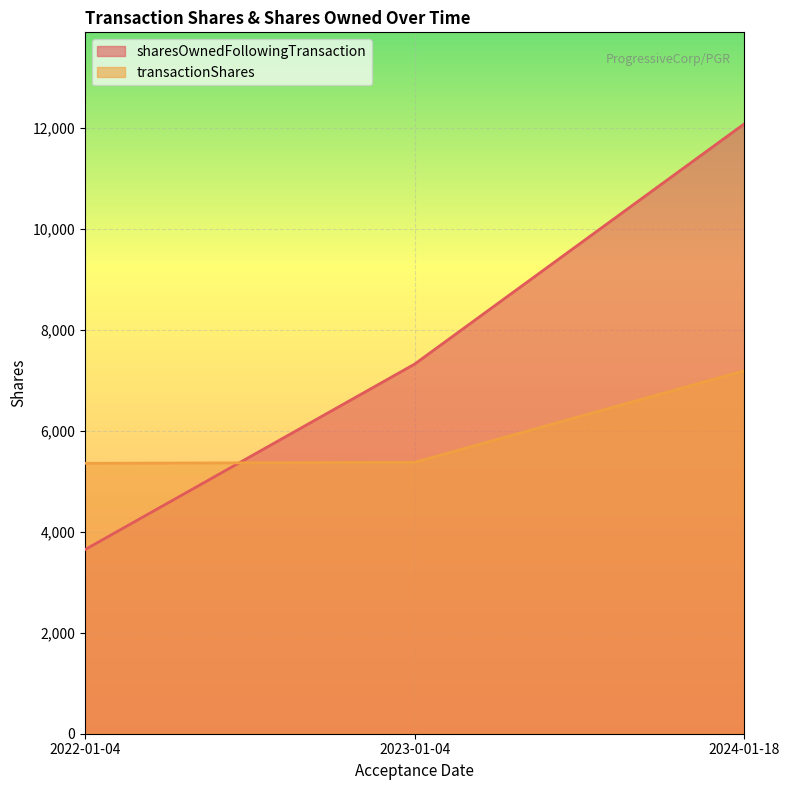

Read the transactionShares value at 2024-01-18, to the nearest 50.

7200